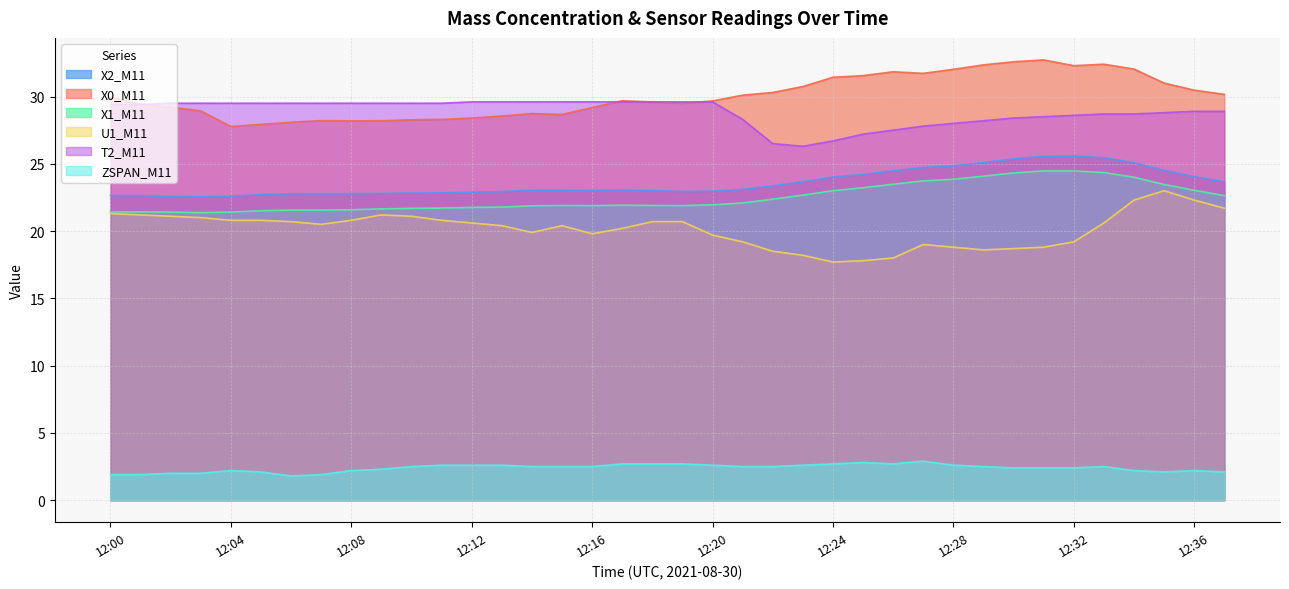

How many data points in X0_M11 are less than 29?

13